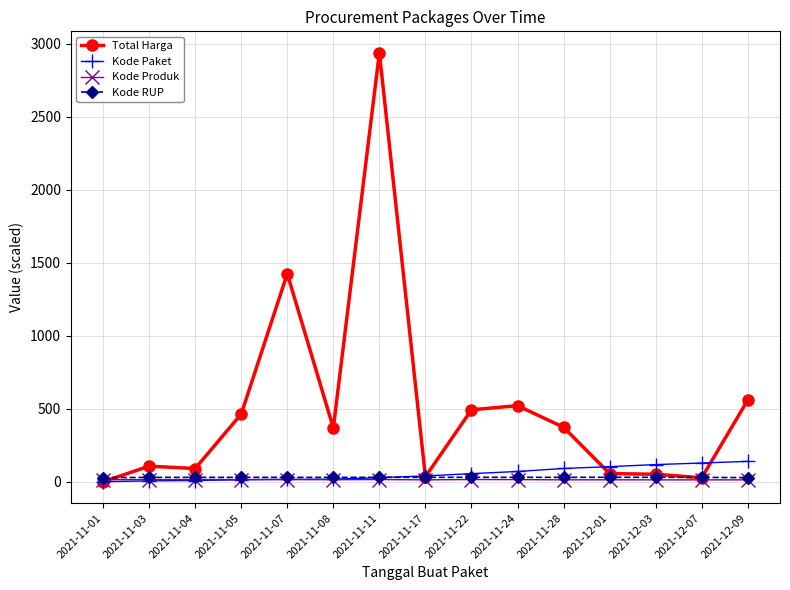

Which category has the highest value in the Total Harga series?

2021-11-11